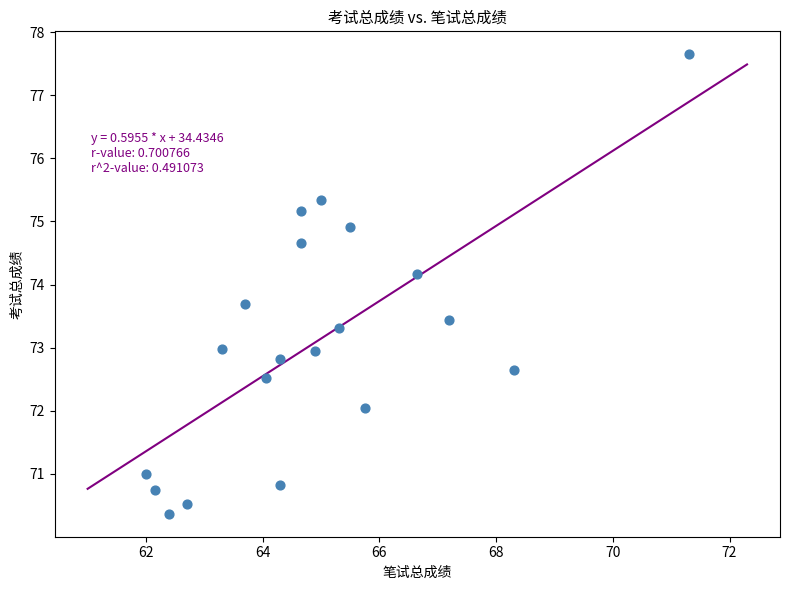

What is the range of X values (max minus min)?

9.3